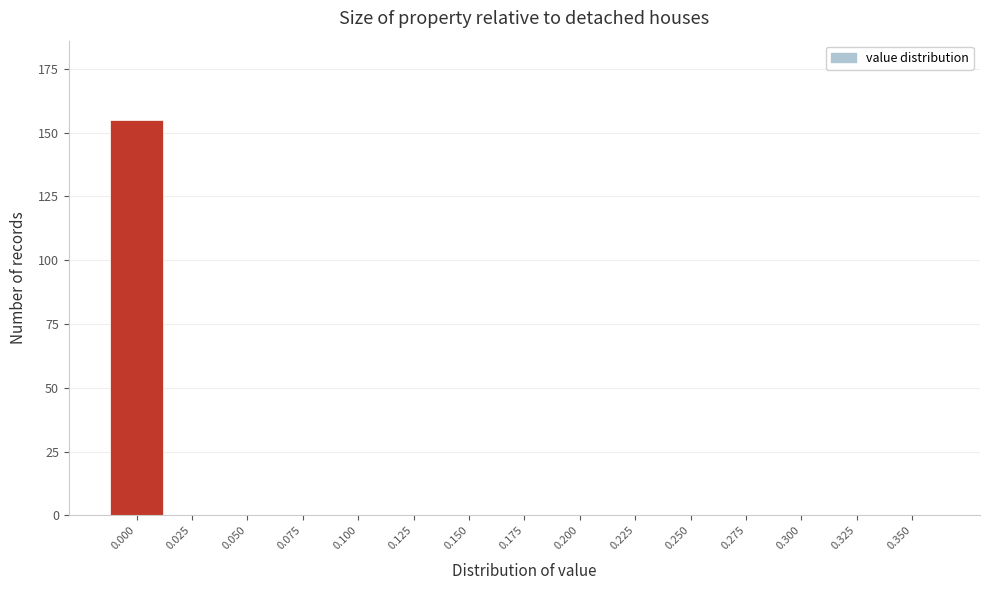

Reading left to right, list all the values displayed in this chart.

0.000=155	0.025=0	0.050=0	0.075=0	0.100=0	0.125=0	0.150=0	0.175=0	0.200=0	0.225=0	0.250=0	0.275=0	0.300=0	0.325=0	0.350=0